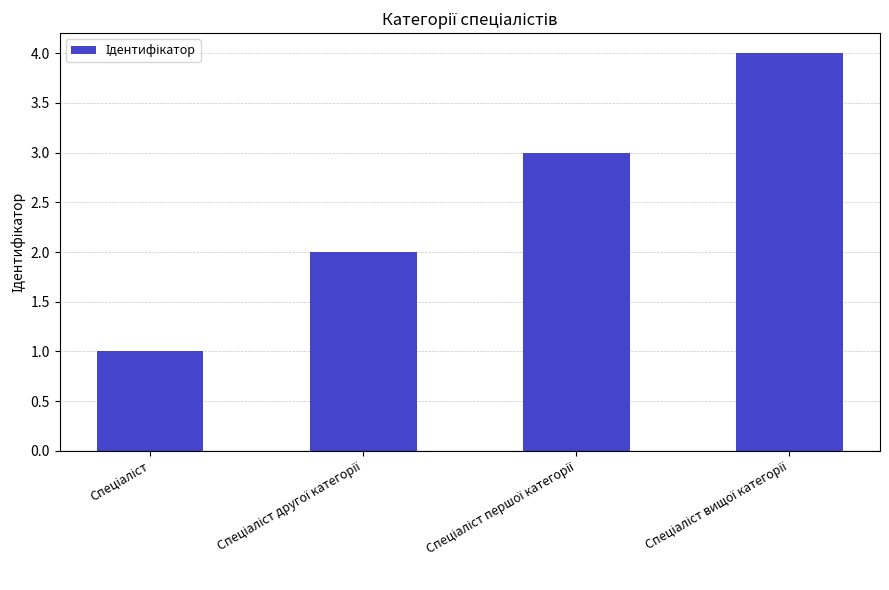

What is the difference between the maximum and second lowest values?

2